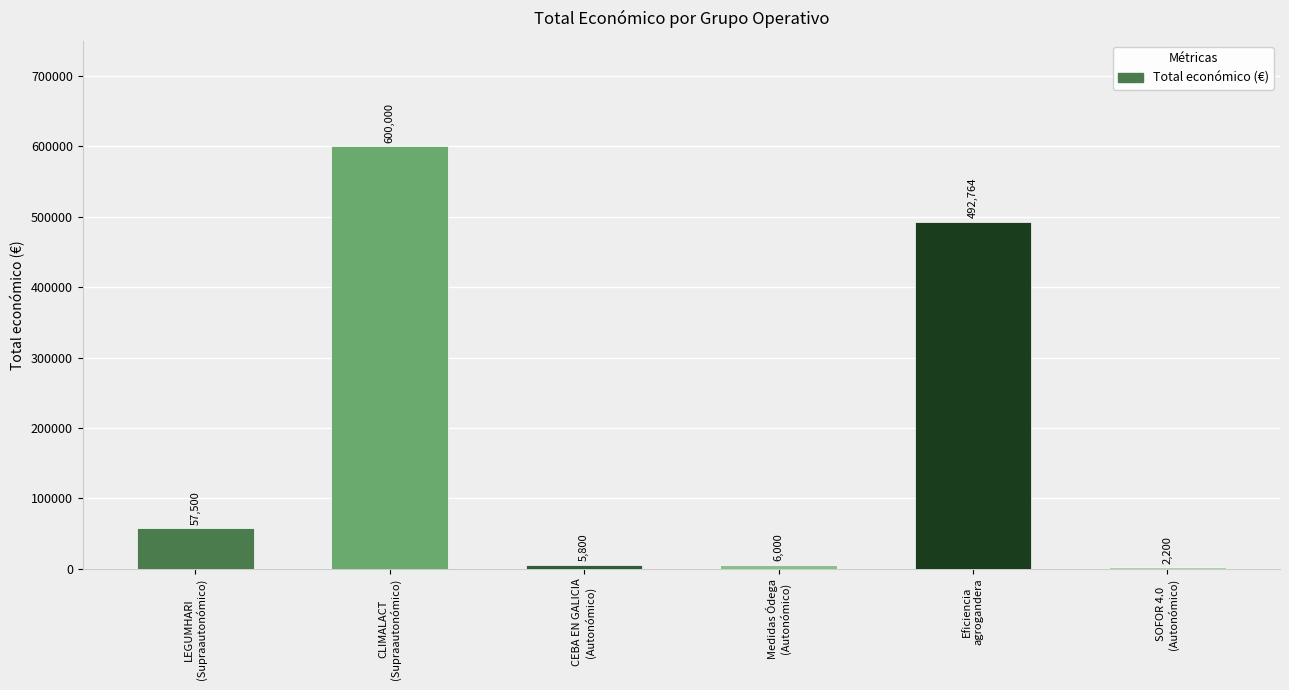

What is the greatest value displayed?

600000